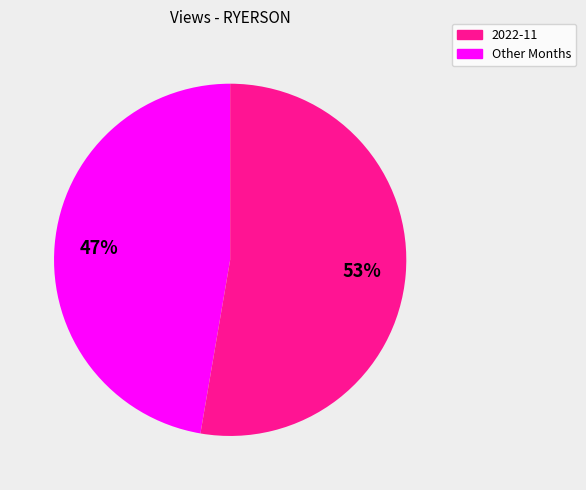

To the nearest percent, what is the average slice percentage?

50%